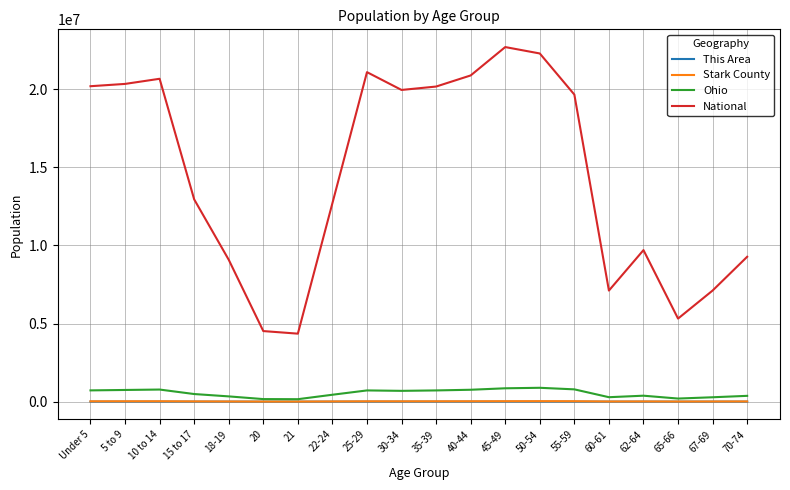

Which series has the largest range (max minus min)?

National